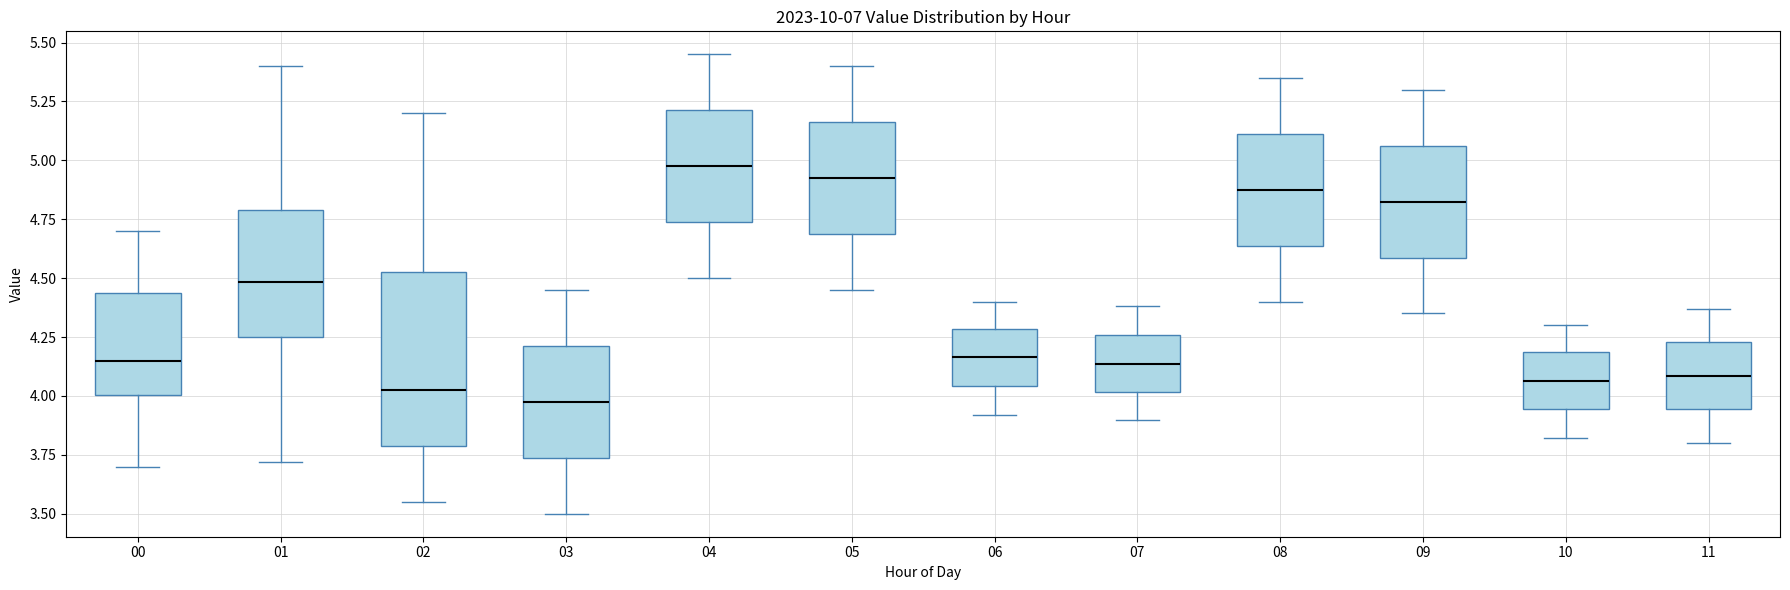

Where does the lower whisker of the box at x = 01 end on the y-axis? The values are not printed on the chart, so give them approximately, as read against the axis.

3.70